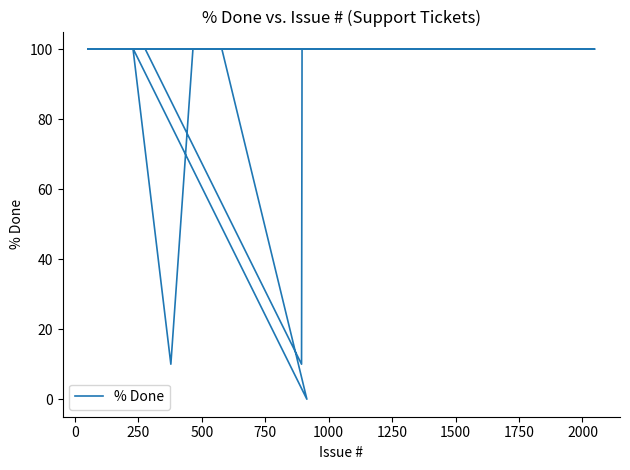

What is the value of the 29th point from the left?

100